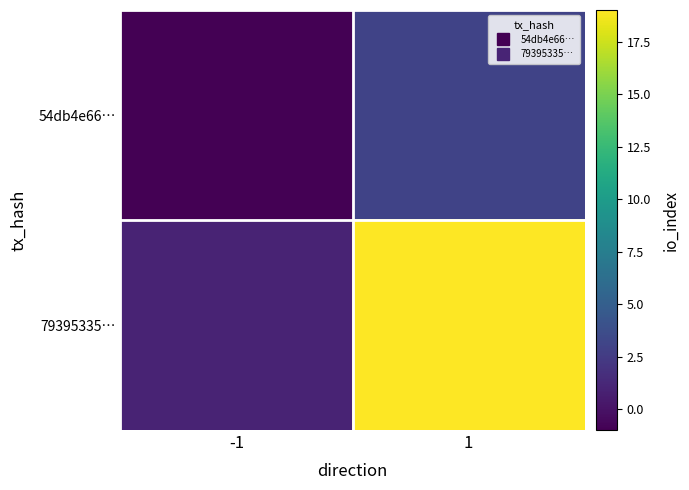

Reading right to left, transcribe all the data shown in this chart.

54db4e66…: 1=3	-1=-1
79395335…: 1=19	-1=1